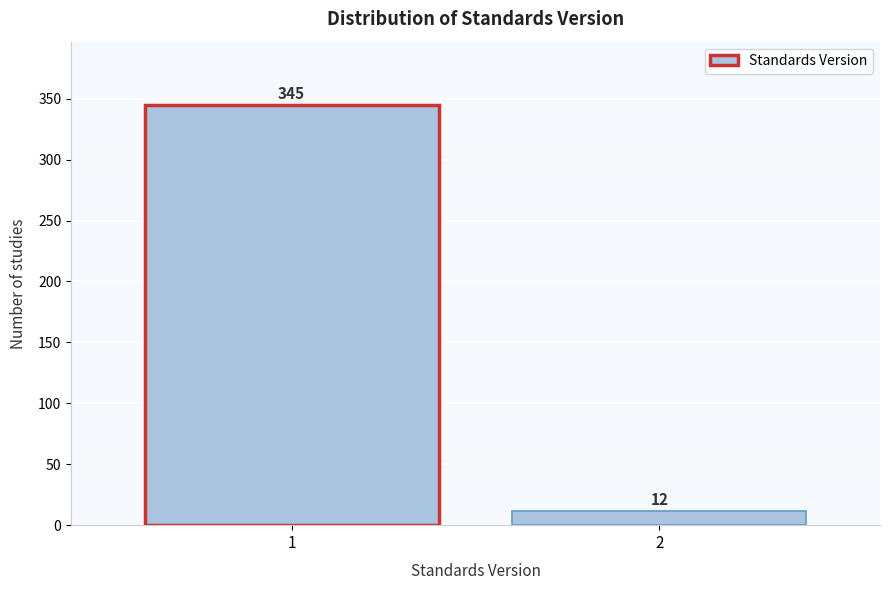

Reading left to right, list all the values displayed in this chart.

1=345	2=12